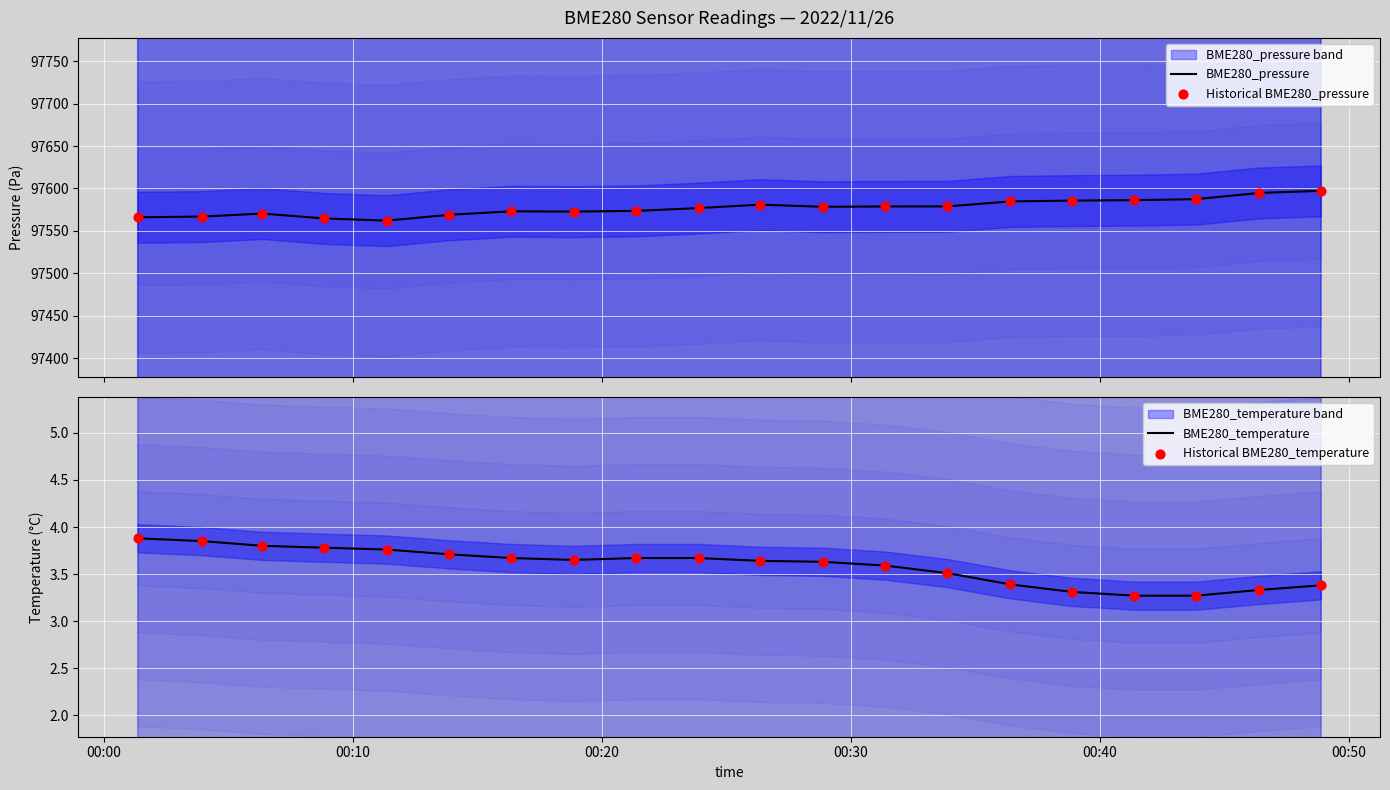

Which series contains the lowest Y value?

BME280_temperature